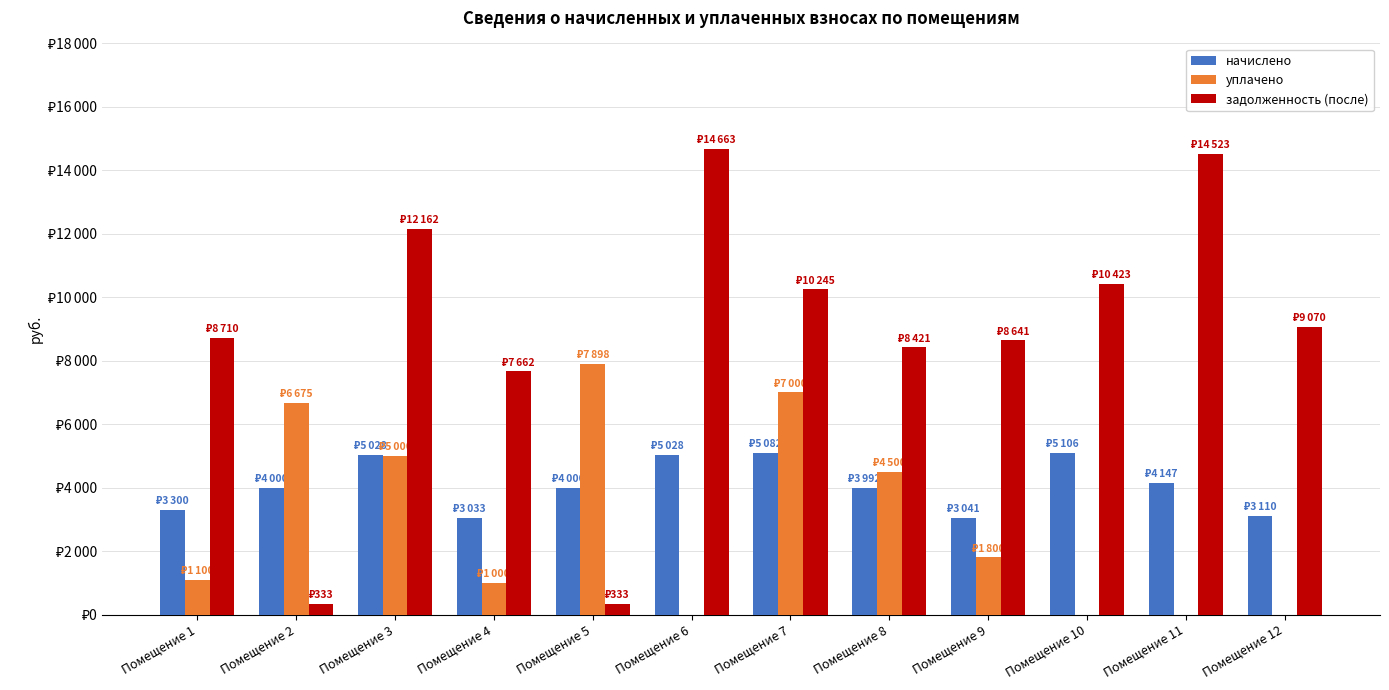

Which series has the largest total across all categories?

задолженность (после)